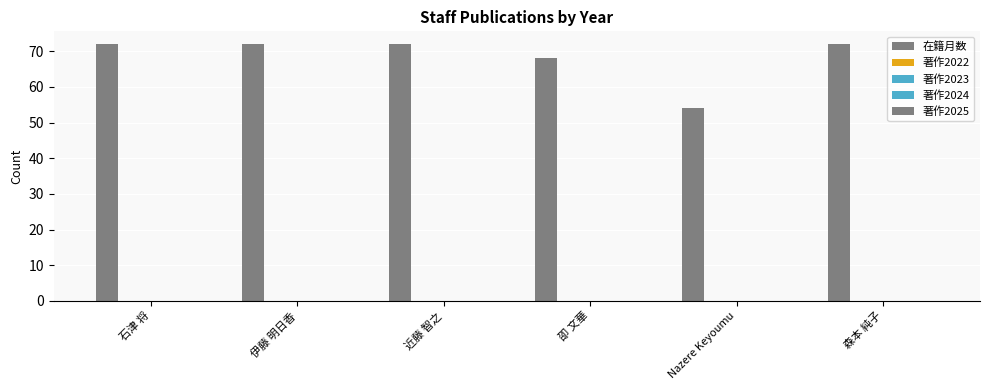

What is the label of the 3rd bar from the right?

卲 文華